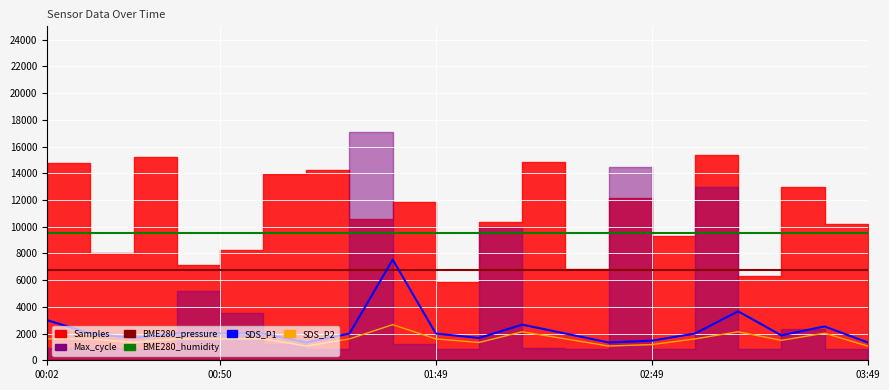

At which category is the sum across all series the highest?

8